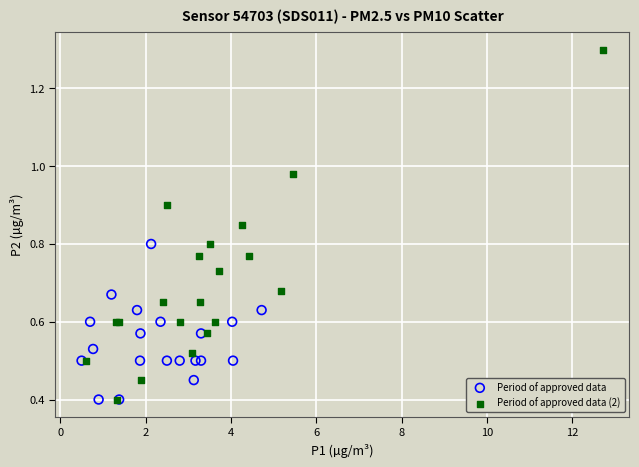

What are all the series names shown in the legend?

Period of approved data, Period of approved data (2)